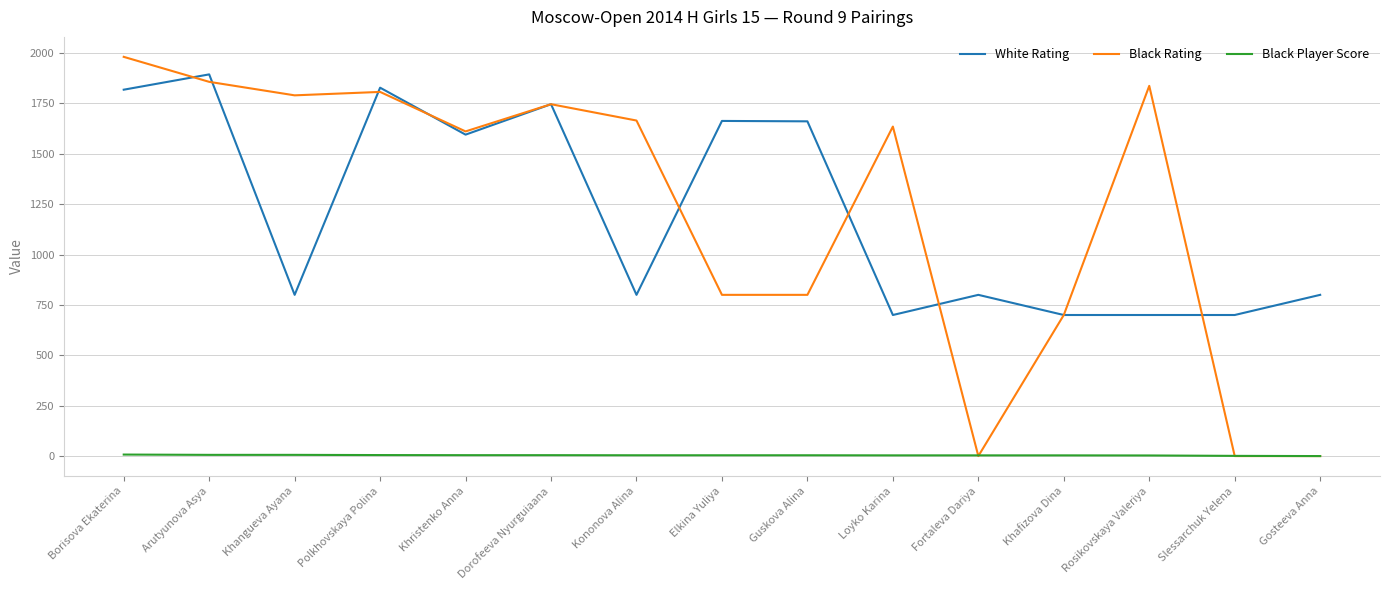

Is the value of Black Player Score at Slessarchuk Yelena greater than the value of White Rating at Kononova Alina?

No